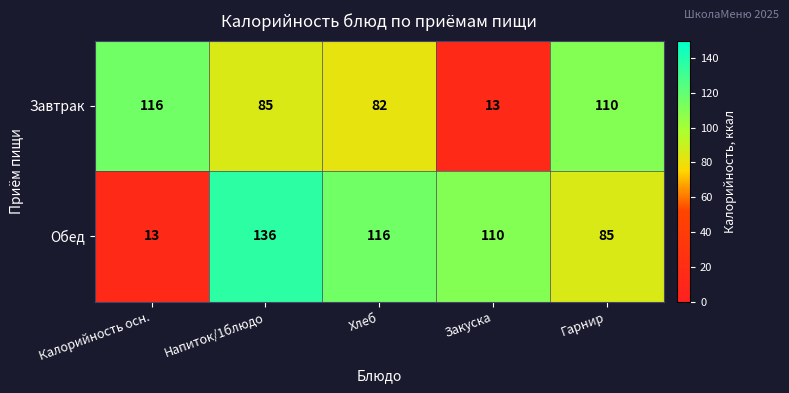

What is the difference between the highest and lowest values at Напиток/1блюдо?

51